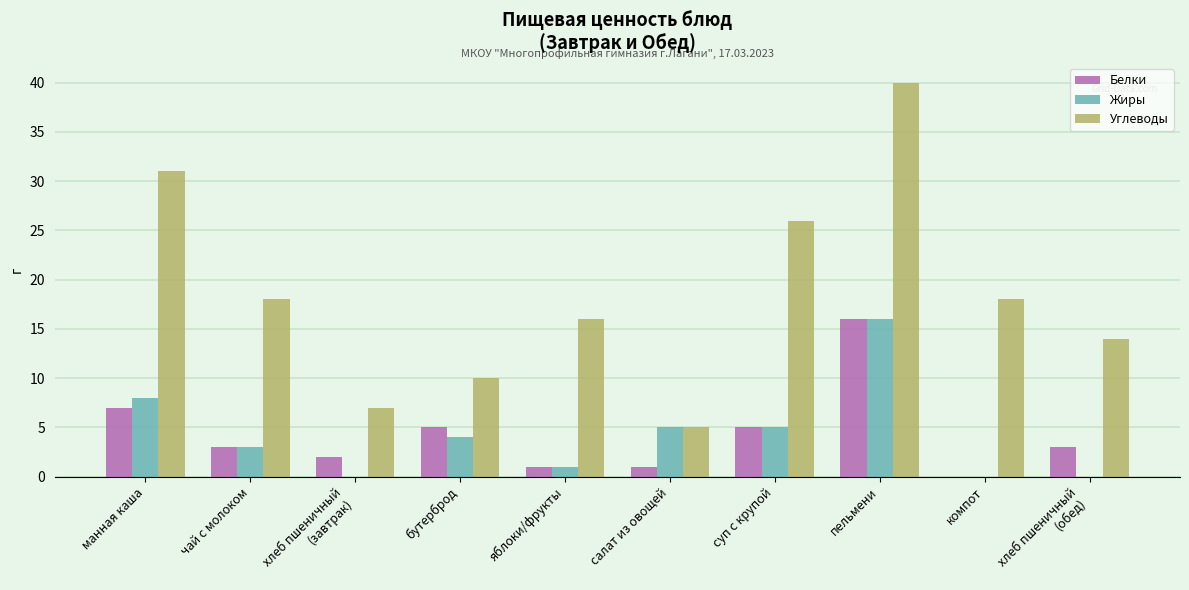

Reading left to right, what are all the values shown in this chart?

Белки: манная каша=7	чай с молоком=3	хлеб пшеничный
(завтрак)=2	бутерброд=5	яблоки/фрукты=1	салат из овощей=1	суп с крупой=5	пельмени=16	компот=0	хлеб пшеничный
(обед)=3
Жиры: манная каша=8	чай с молоком=3	хлеб пшеничный
(завтрак)=0	бутерброд=4	яблоки/фрукты=1	салат из овощей=5	суп с крупой=5	пельмени=16	компот=0	хлеб пшеничный
(обед)=0
Углеводы: манная каша=31	чай с молоком=18	хлеб пшеничный
(завтрак)=7	бутерброд=10	яблоки/фрукты=16	салат из овощей=5	суп с крупой=26	пельмени=40	компот=18	хлеб пшеничный
(обед)=14